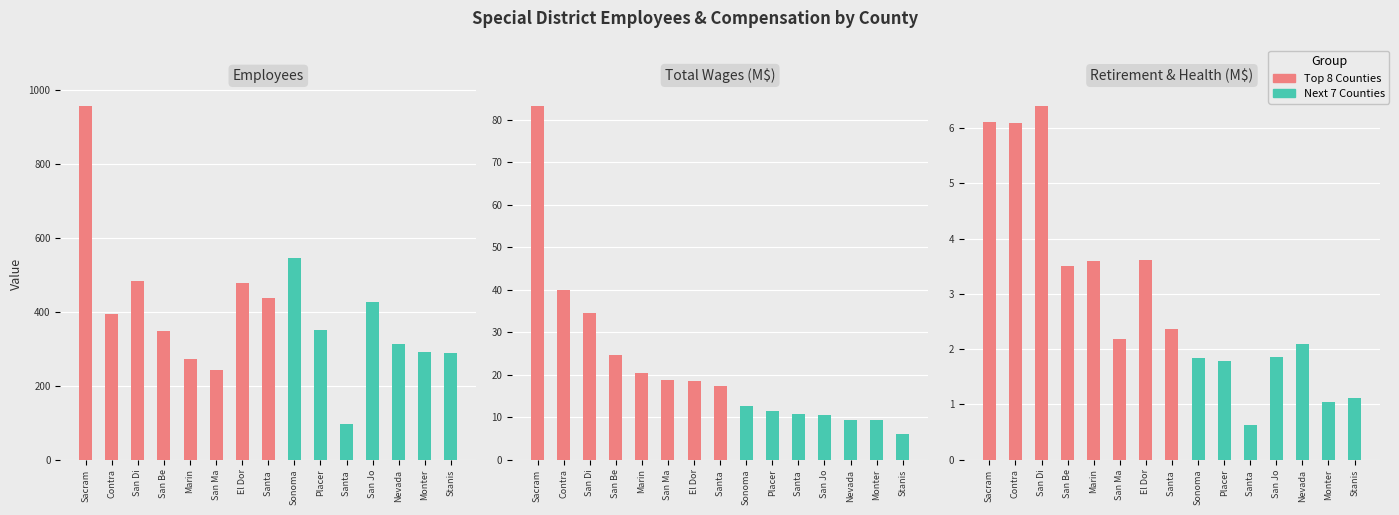

Does the chart contain any negative values?

No